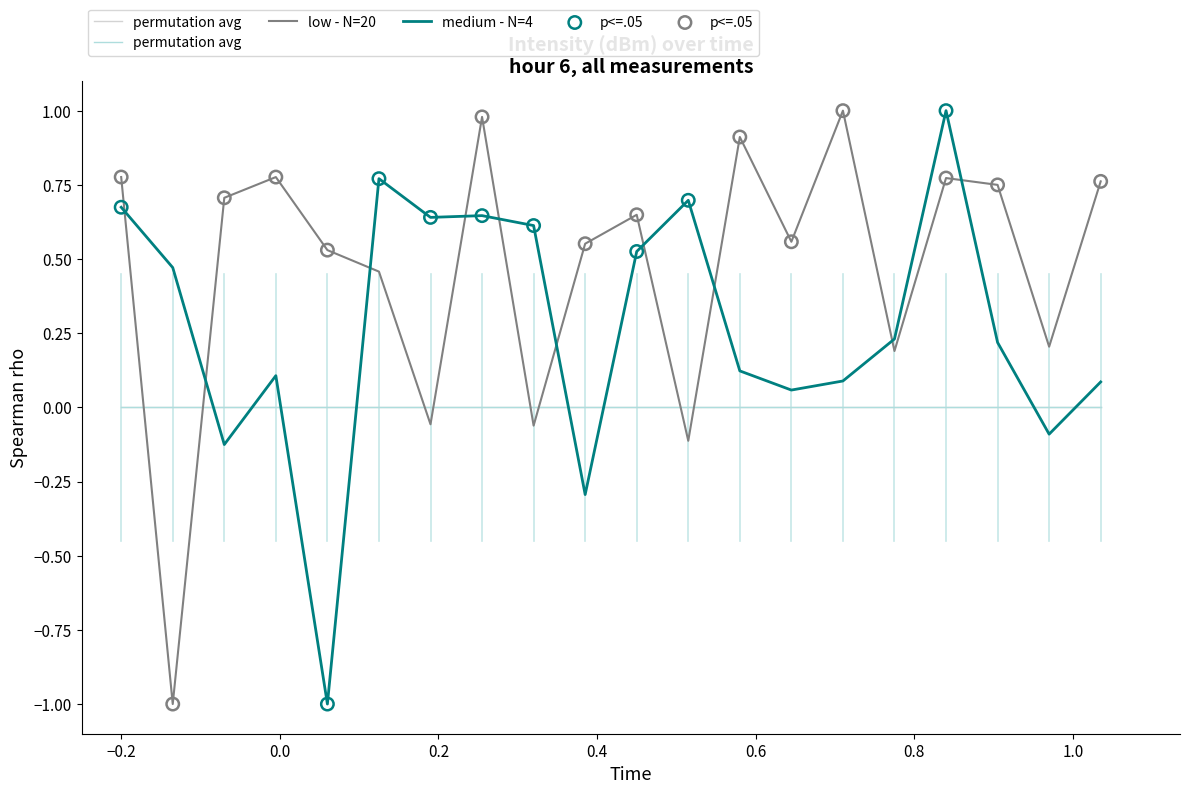

How many intersections are there between low - N=20 and medium - N=4?

10